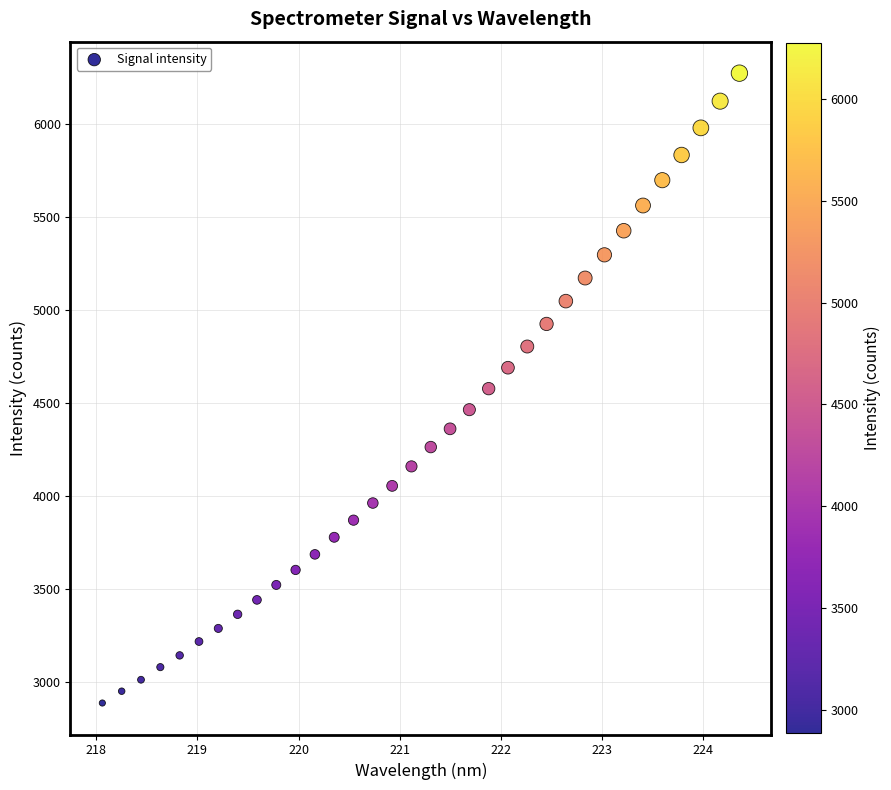

What is the range of Y values (max minus min)?

3387.1